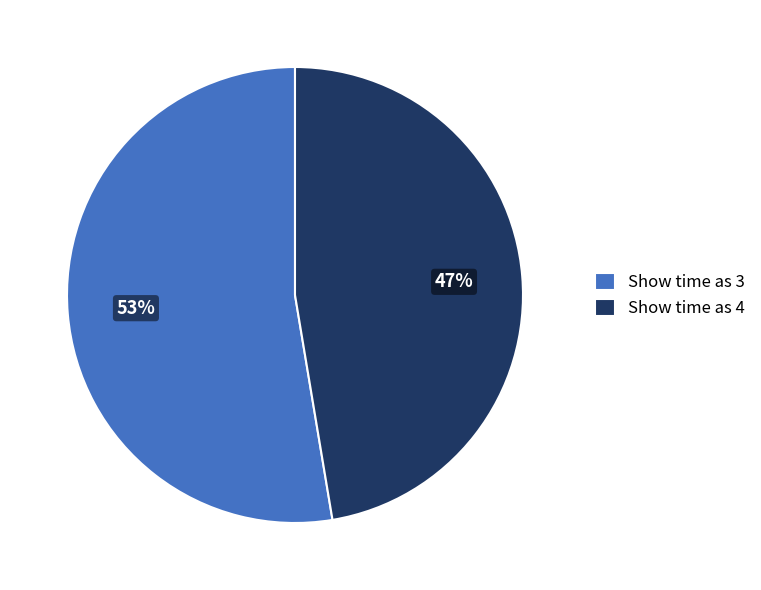

Is the sum of Show time as 3 and Show time as 4 greater than half?

Yes